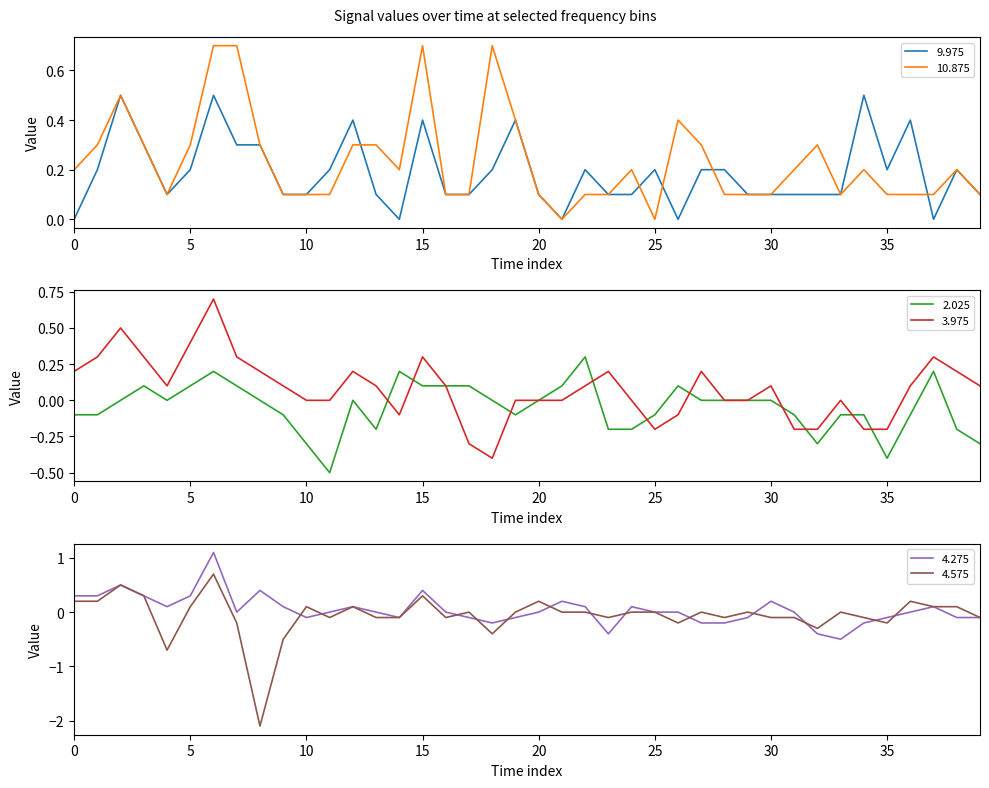

True or false: 3.975 has more than 0 points higher than both neighbors.

True